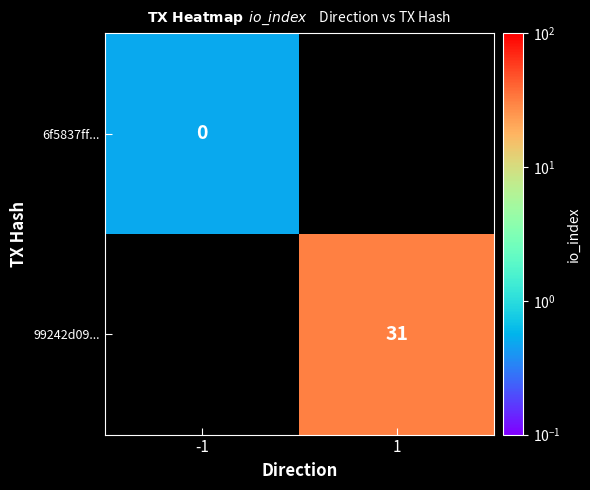

At how many categories does at least one series exceed 0?

2